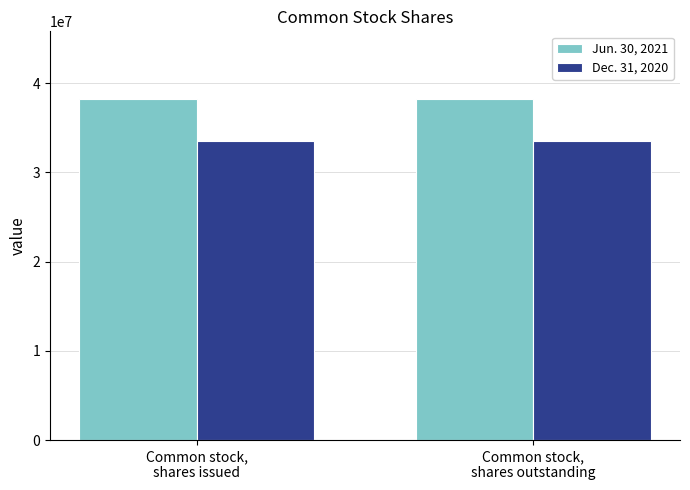

What is the label of the 1st bar from the right?

Common stock,
shares outstanding